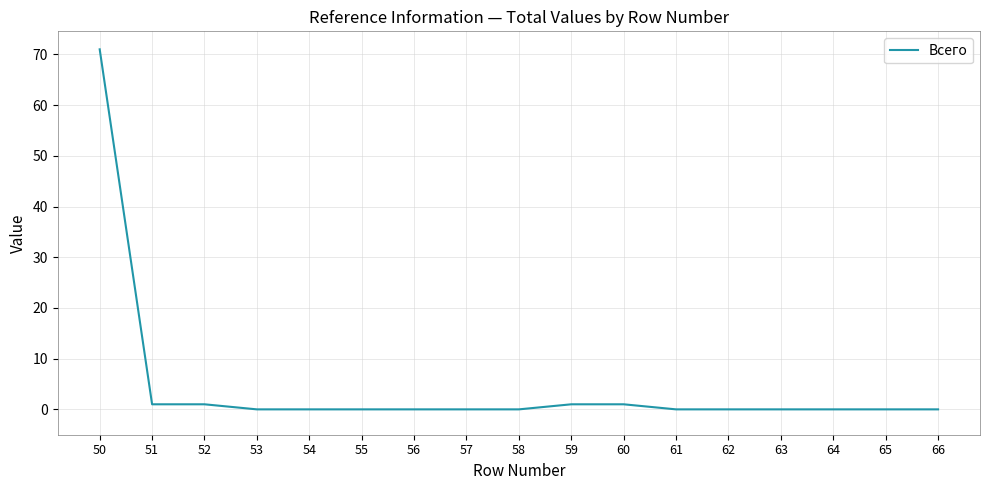

What is the sum of all values?

75